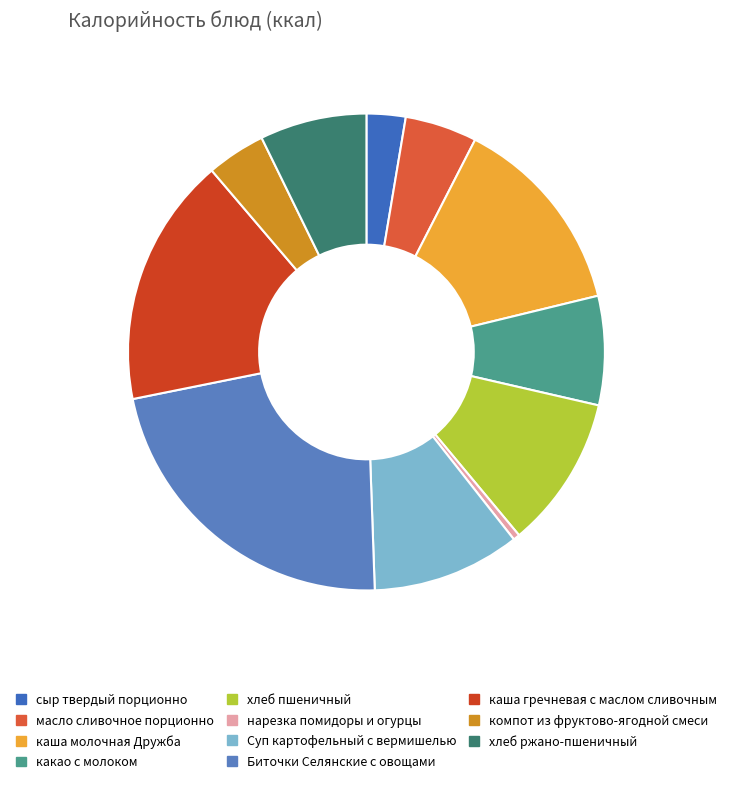

To the nearest percent, what is the average slice percentage?

9%